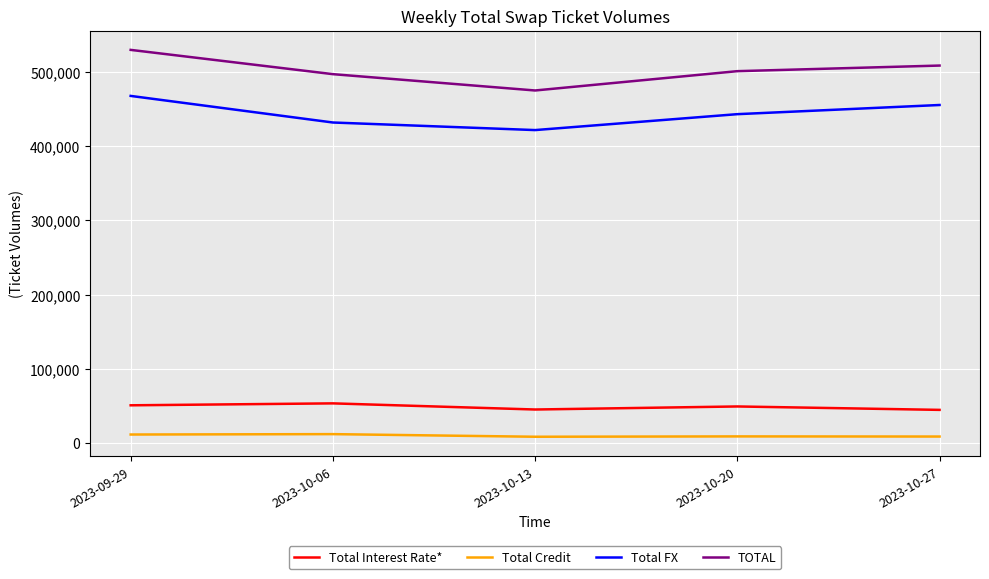

What position from the right is 2023-10-06?

4